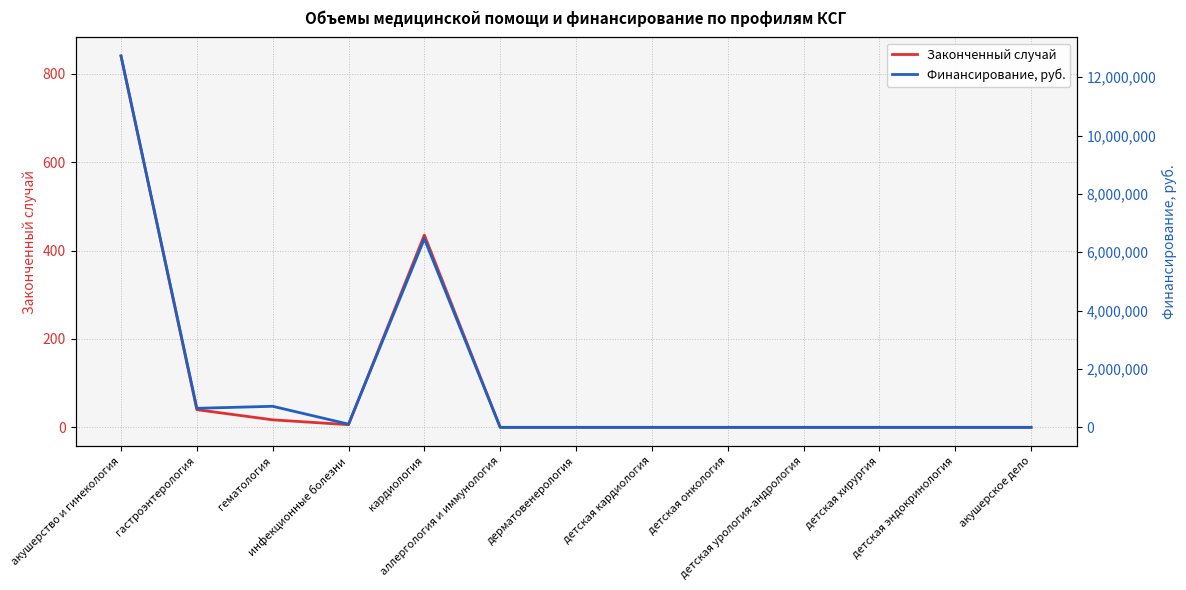

What position from the right is аллергология и иммунология?

8